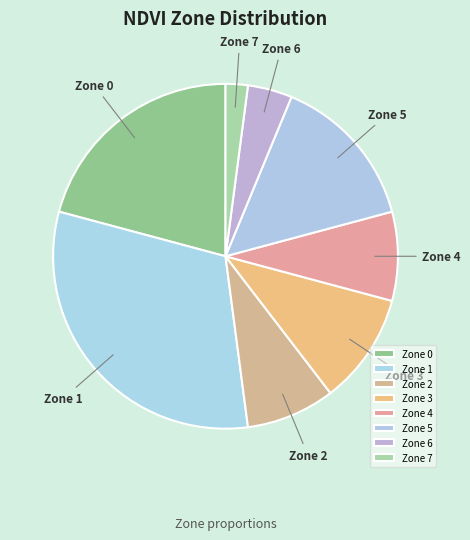

Is the sum of Zone 6 and Zone 5 greater than half?

No